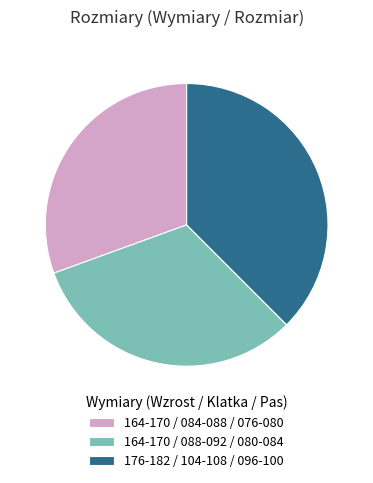

Is it true that 164-170 / 088-092 / 080-084 is 32% of the pie?

True